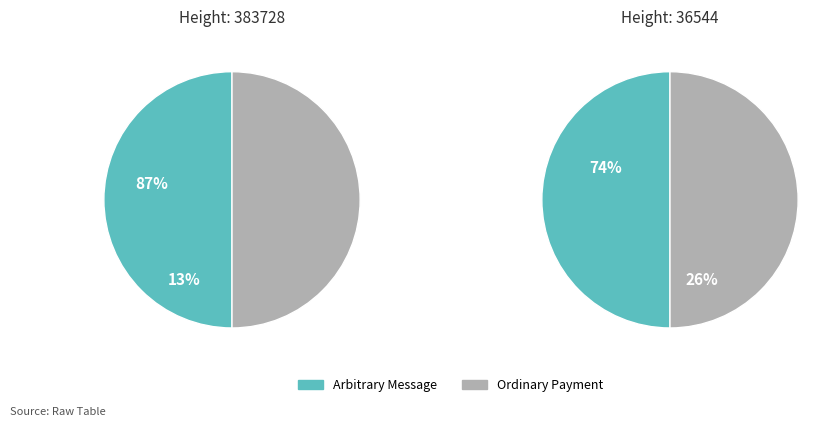

To the nearest percent, what portion does Arbitrary Message represent?

50%